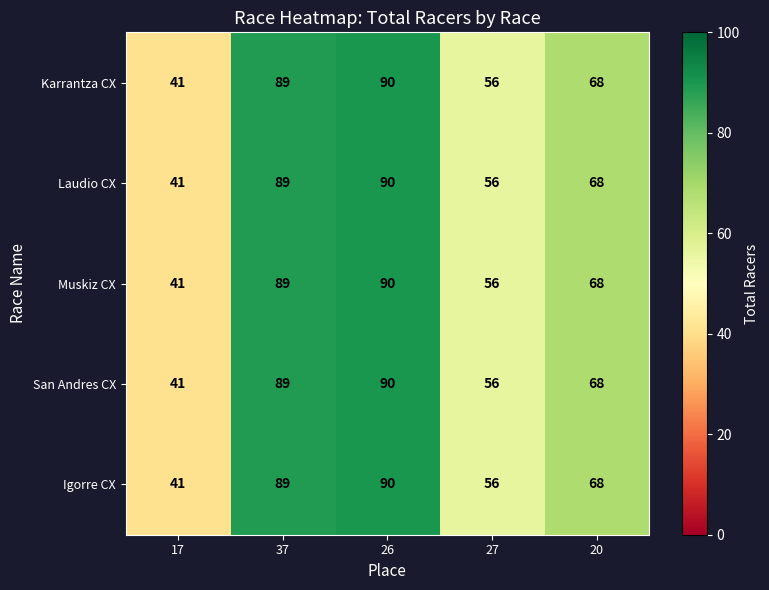

How many distinct data groups are displayed?

5